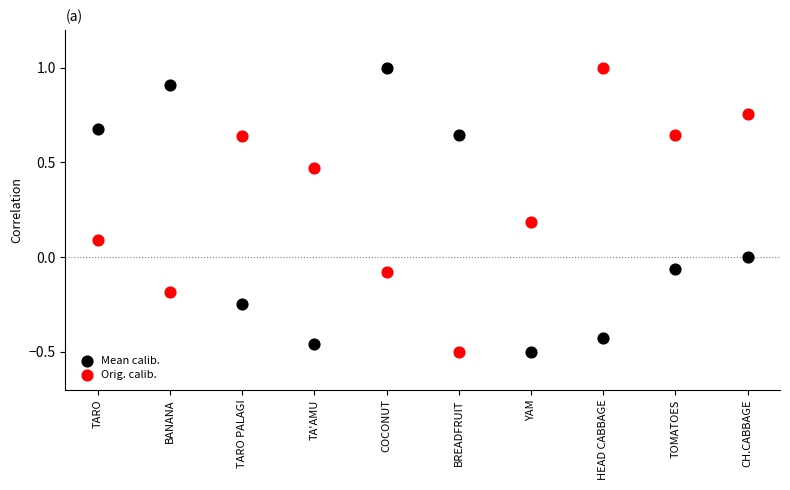

Across all data points, what is the range of Y values (max minus min)?

1.5